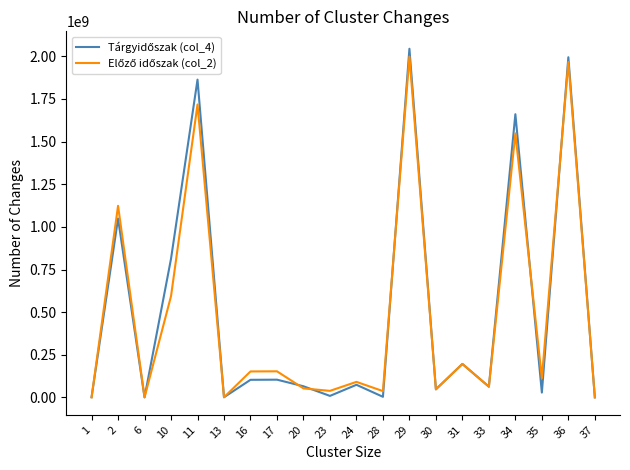

What is the sum of all Előző időszak (col_2) values?

9892313343